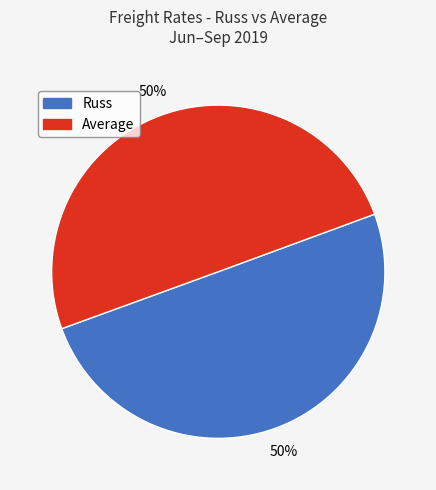

To the nearest percent, what is the average slice percentage?

50%